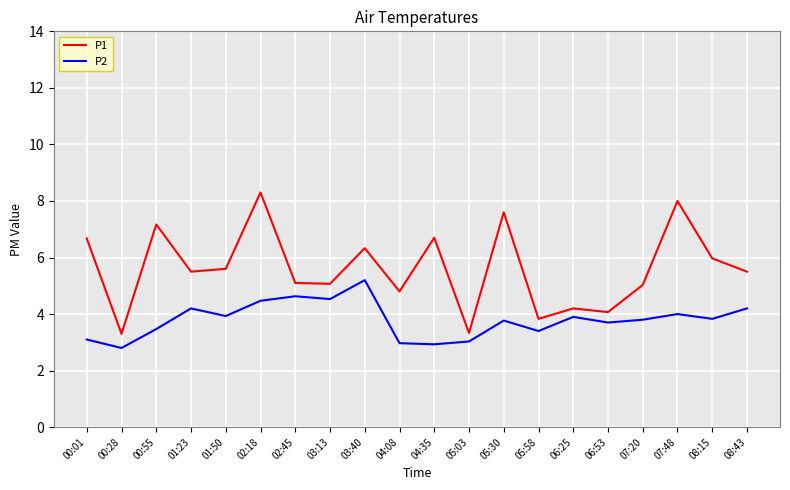

What is the highest value of the P2 series?

5.2